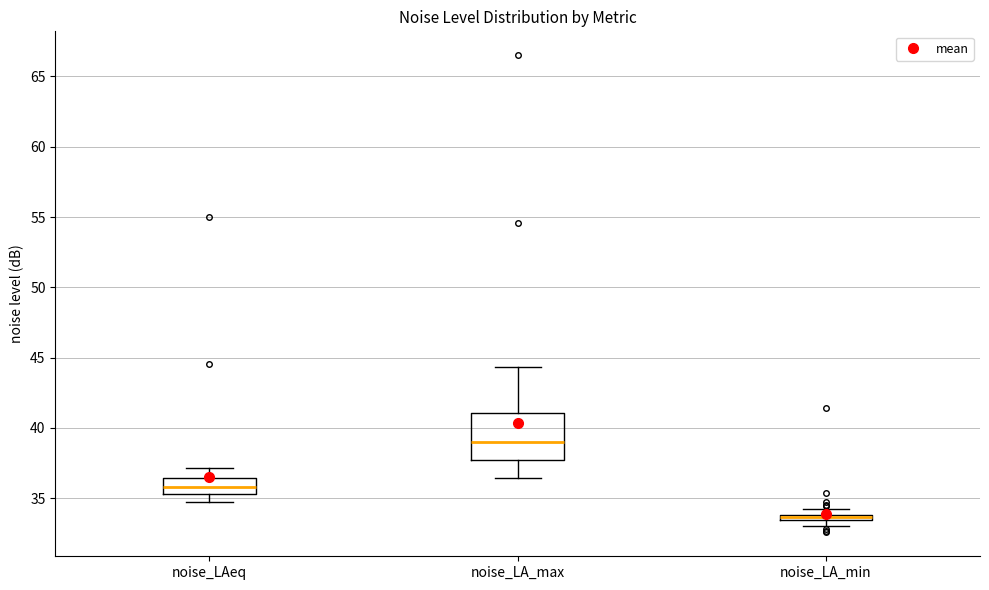

Which box's median line is the lowest?

noise_LA_min